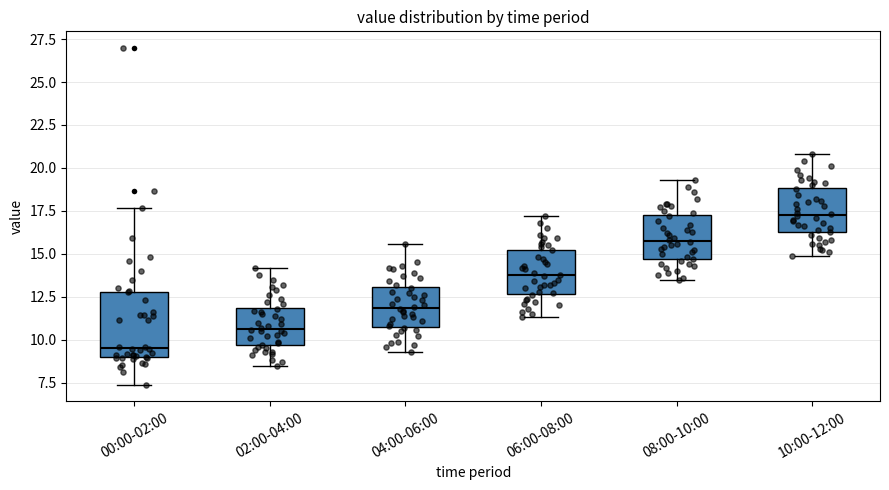

Which box is the tallest, from its lower edge to its upper edge?

00:00-02:00